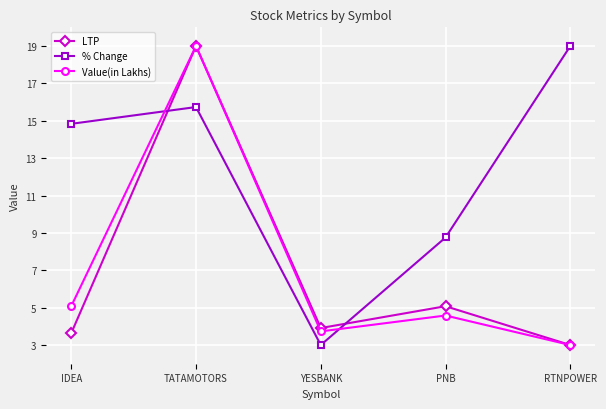

Which series has the largest total across all categories?

% Change